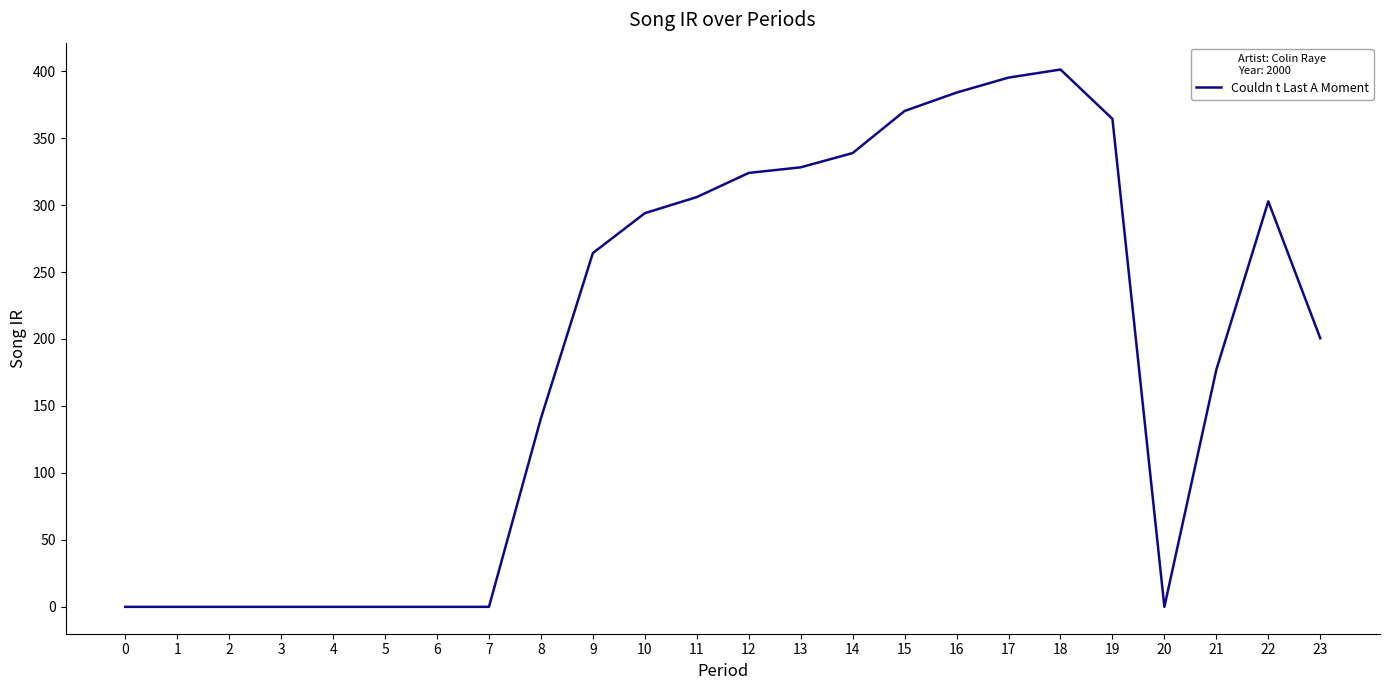

Is this an area chart (filled region under the line)?

No